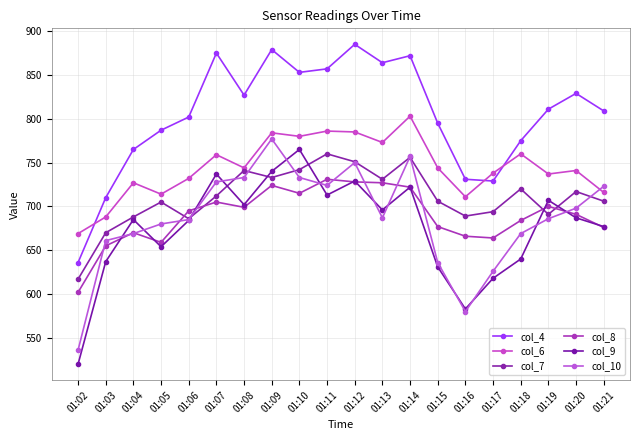

Is it true that col_4 equals 1229 at 01:08?

False